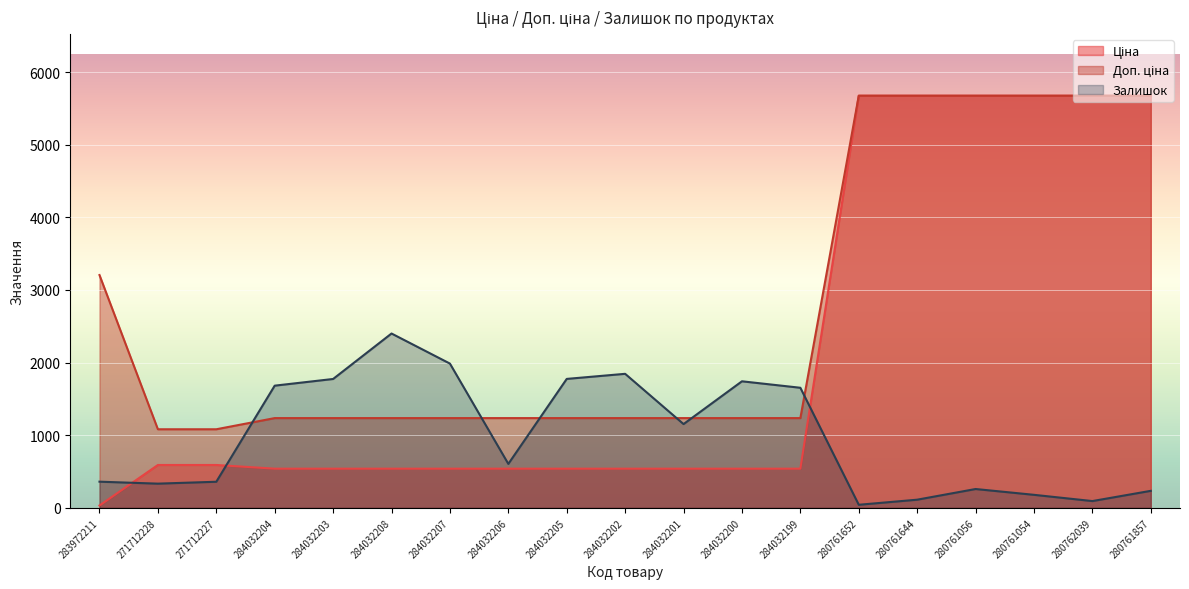

Which series changed the most between 284032202 and 284032199?

Залишок